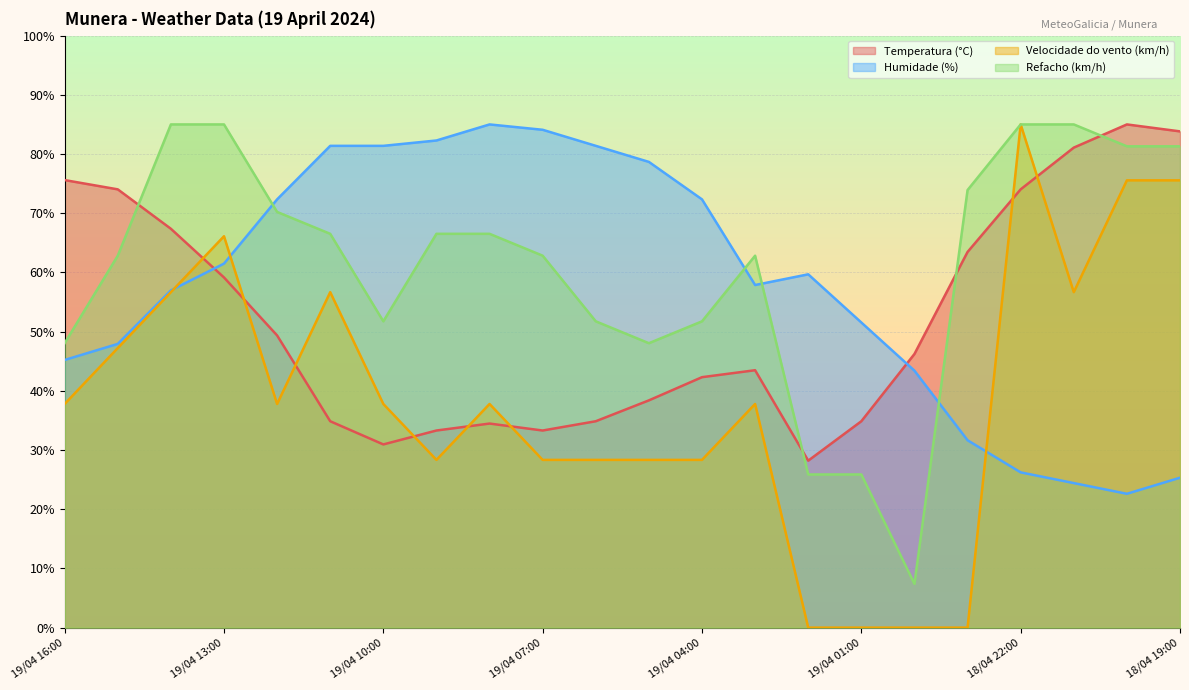

At which label does Refacho (km/h) first exceed 66?

19/04 14:00